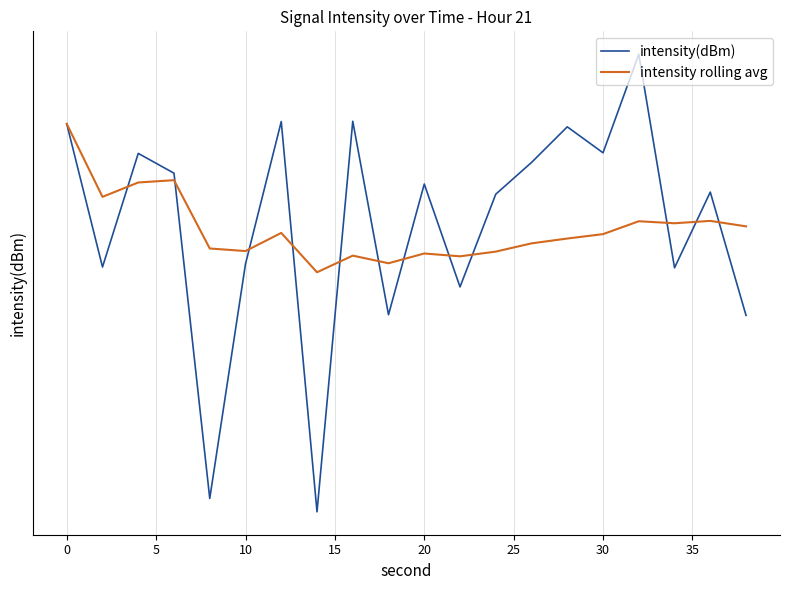

Rank the series by their average value, from highest to lowest.

intensity(dBm), intensity rolling avg